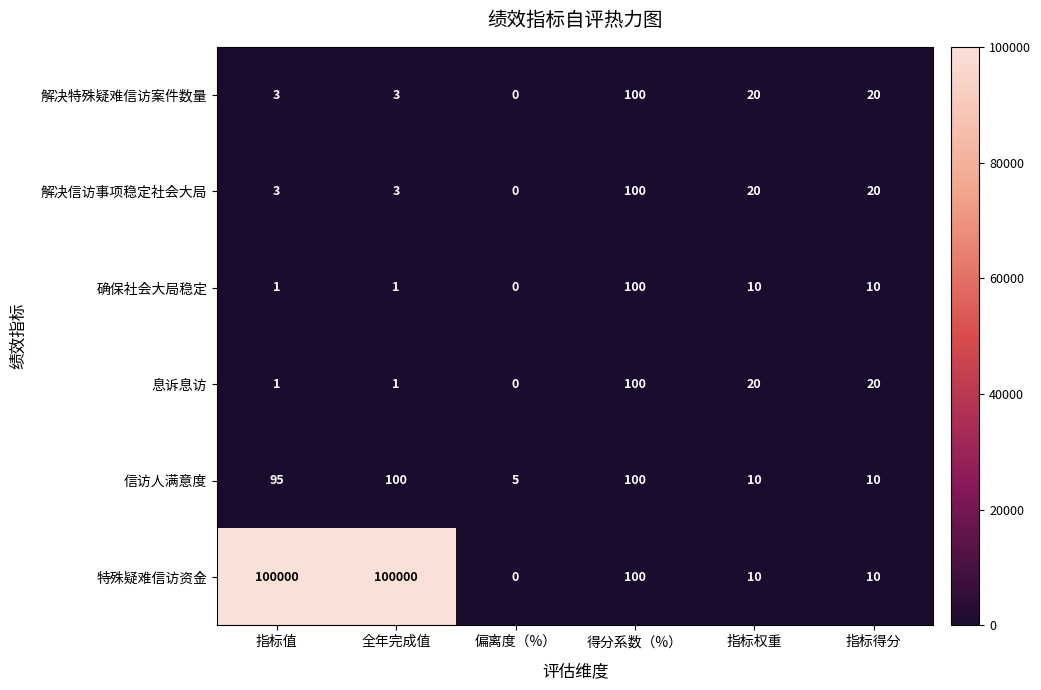

Where does the 解决特殊疑难信访案件数量 series first go above 20?

得分系数（%）